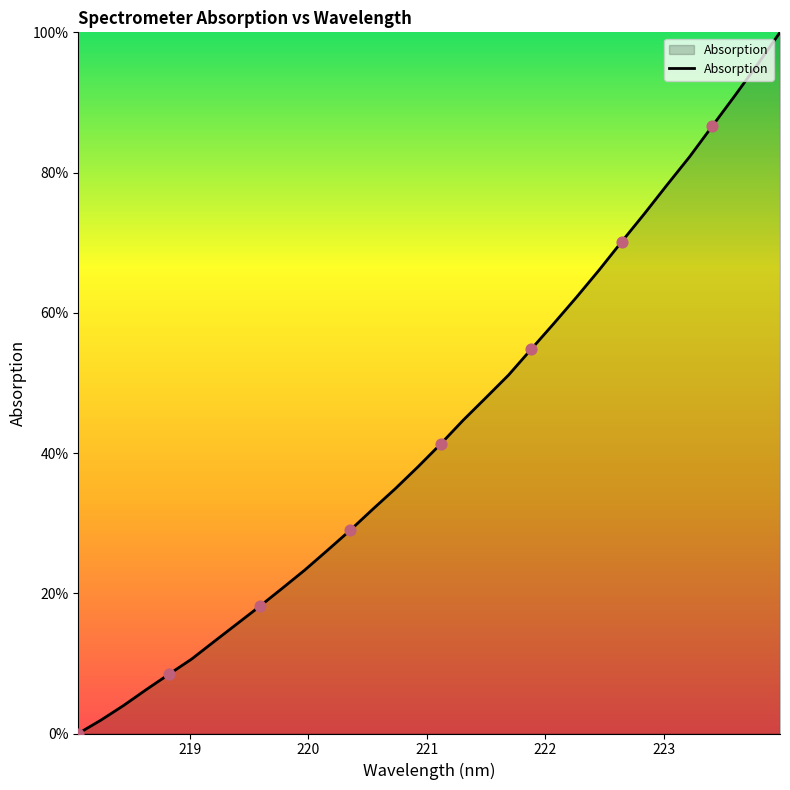

What is the maximum value shown in the chart?

100.0